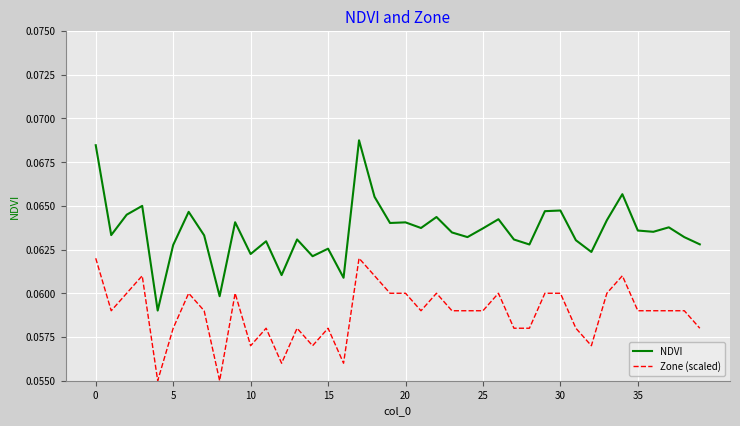

Which series has the largest range (max minus min)?

NDVI